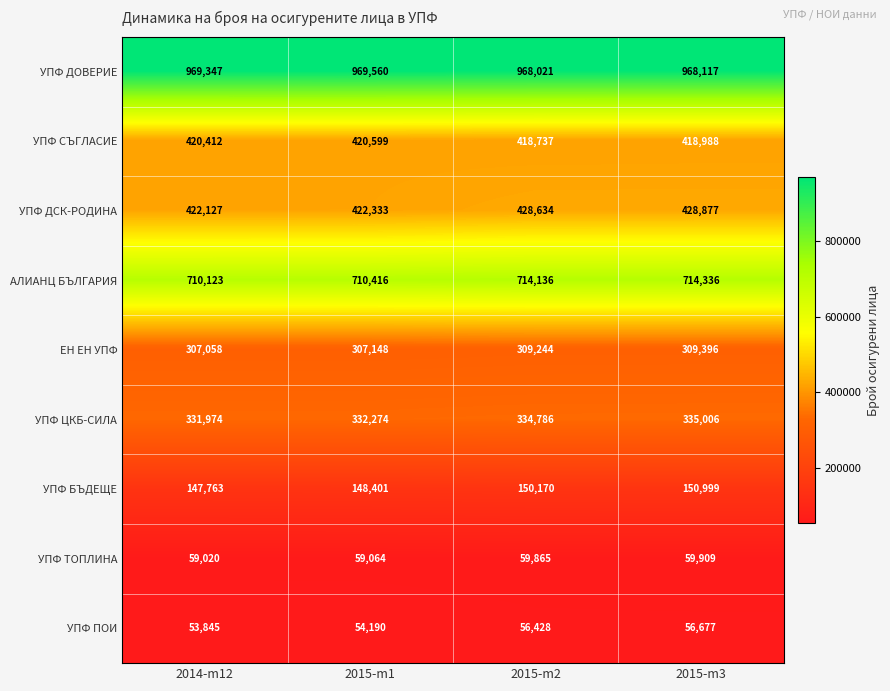

What is the difference between the УПФ ДОВЕРИЕ values at 2014-m12 and 2015-m2?

1326